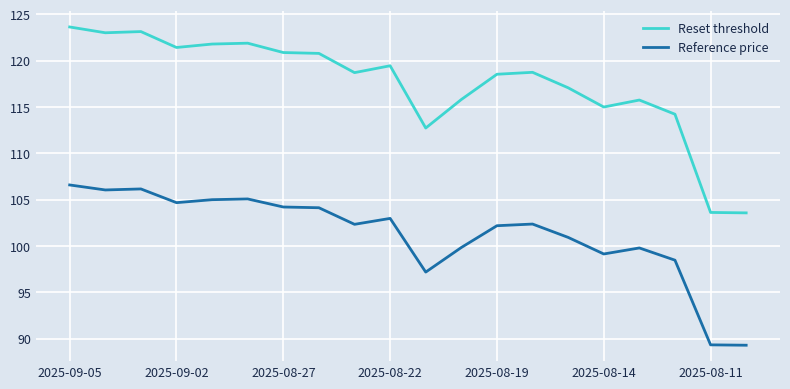

Rank the series by their maximum value, from highest to lowest.

Reset threshold, Reference price